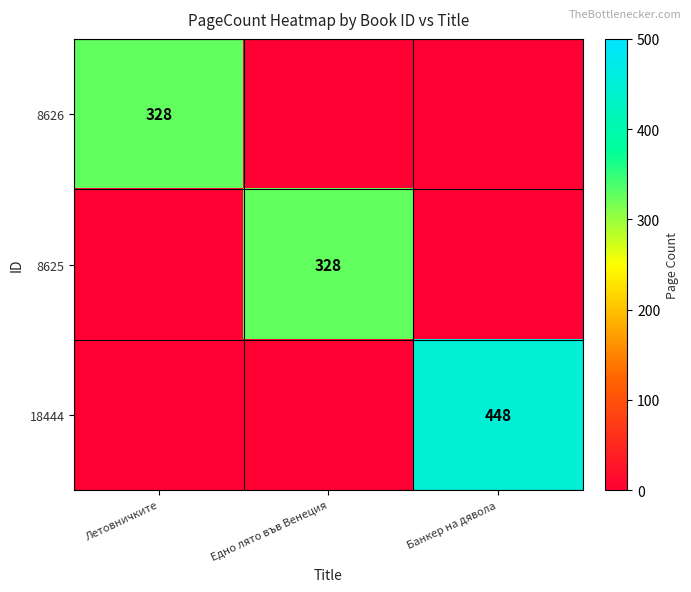

Rank the series by their maximum value, from highest to lowest.

18444, 8626, 8625